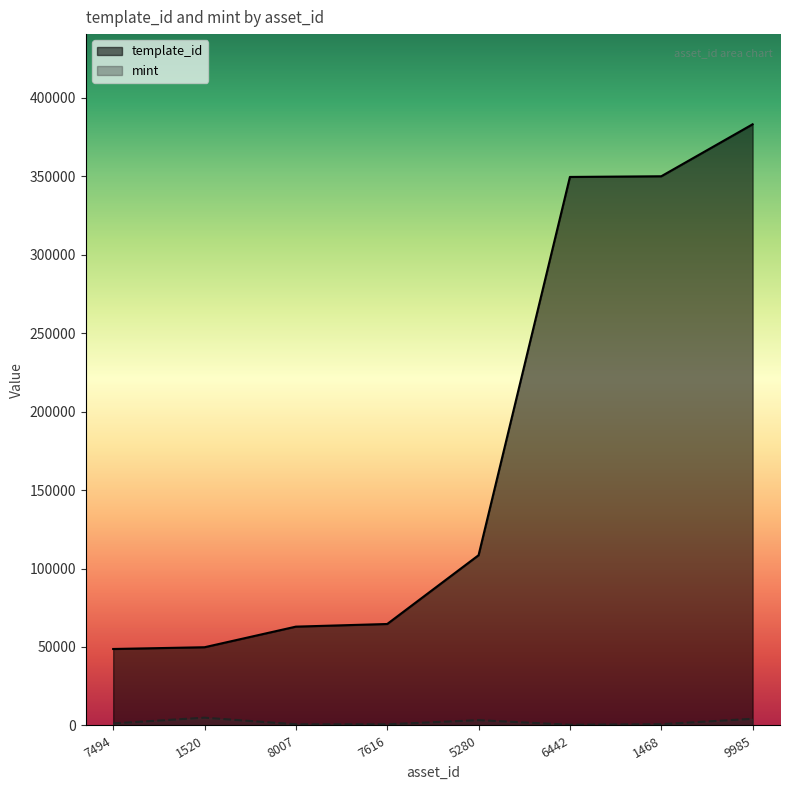

What is the lowest value of the mint series?

454